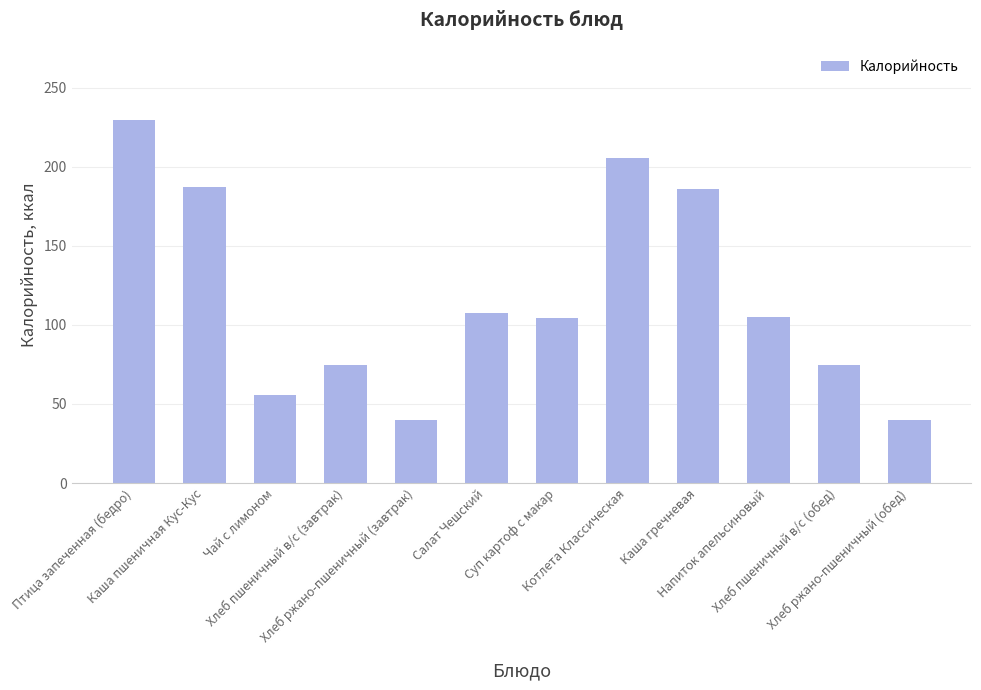

The value at Напиток апельсиновый is 105.2. True or false?

True